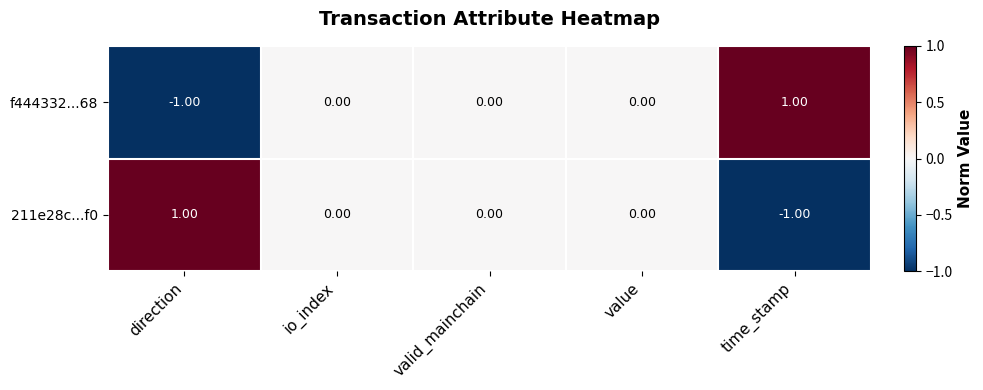

At which label does 211e28c...f0 reach its minimum?

time_stamp